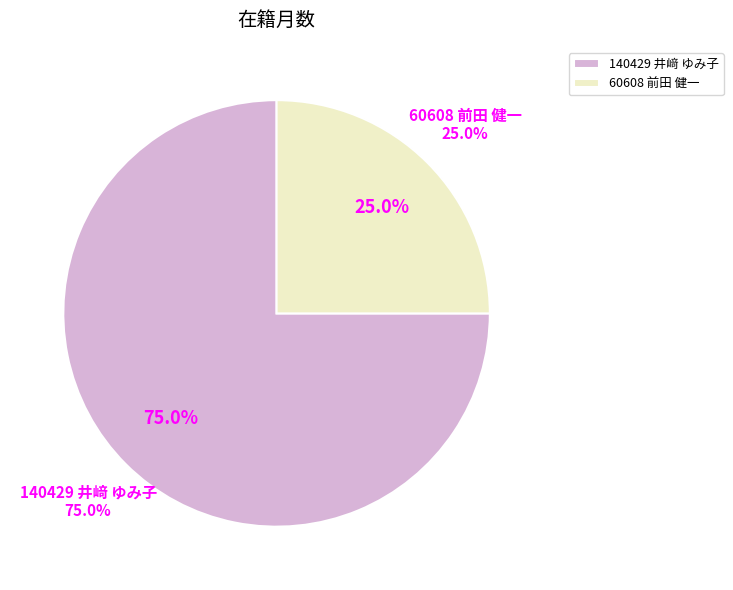

What is the largest slice in the pie chart?

140429 井﨑 ゆみ子